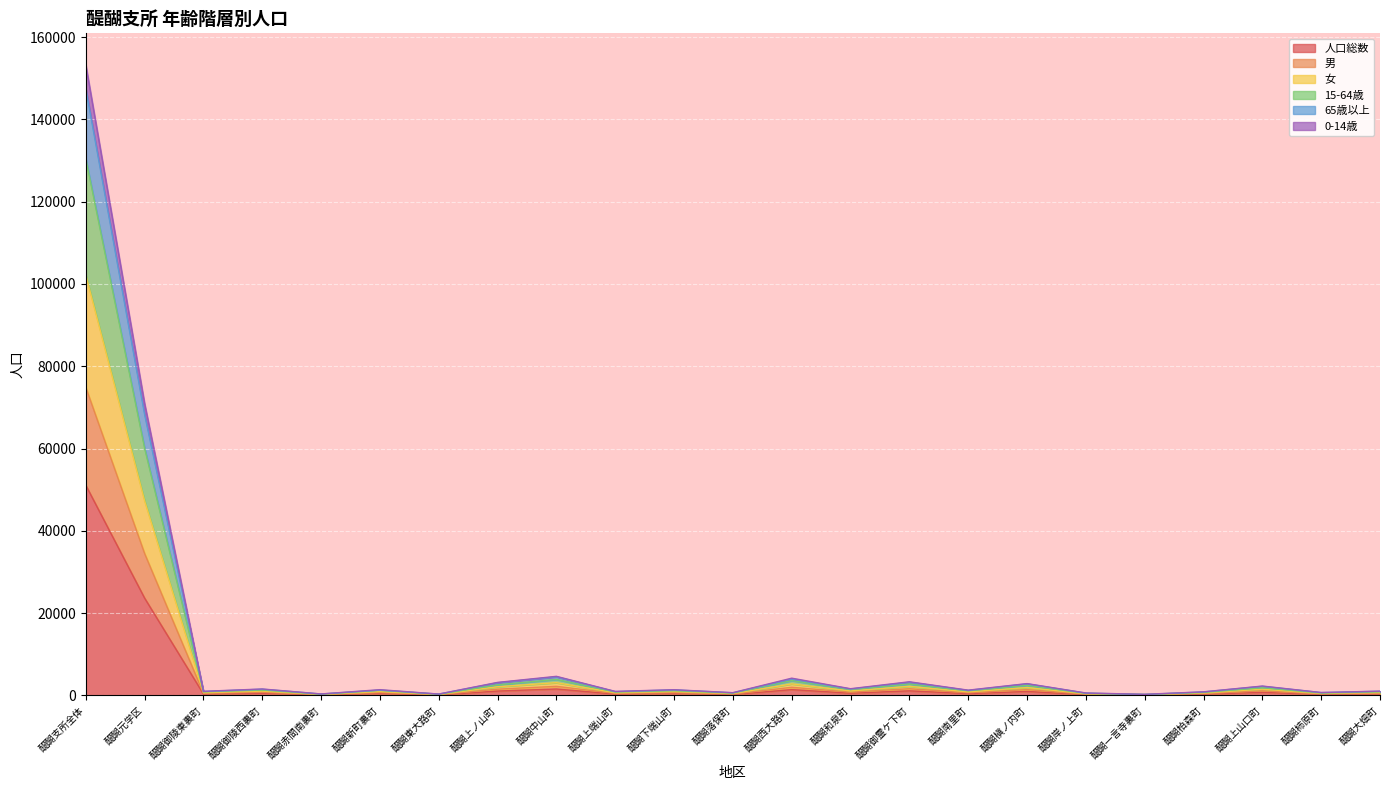

Is the value of 男 at 醍醐和泉町 greater than the value of 人口総数 at 醍醐岸ノ上町?

Yes